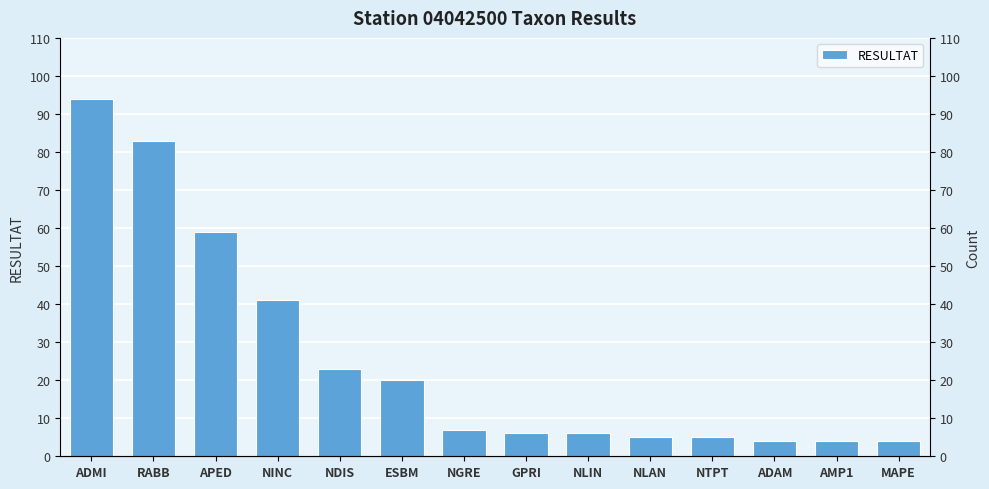

What is the change in value from NINC to NTPT?

-36